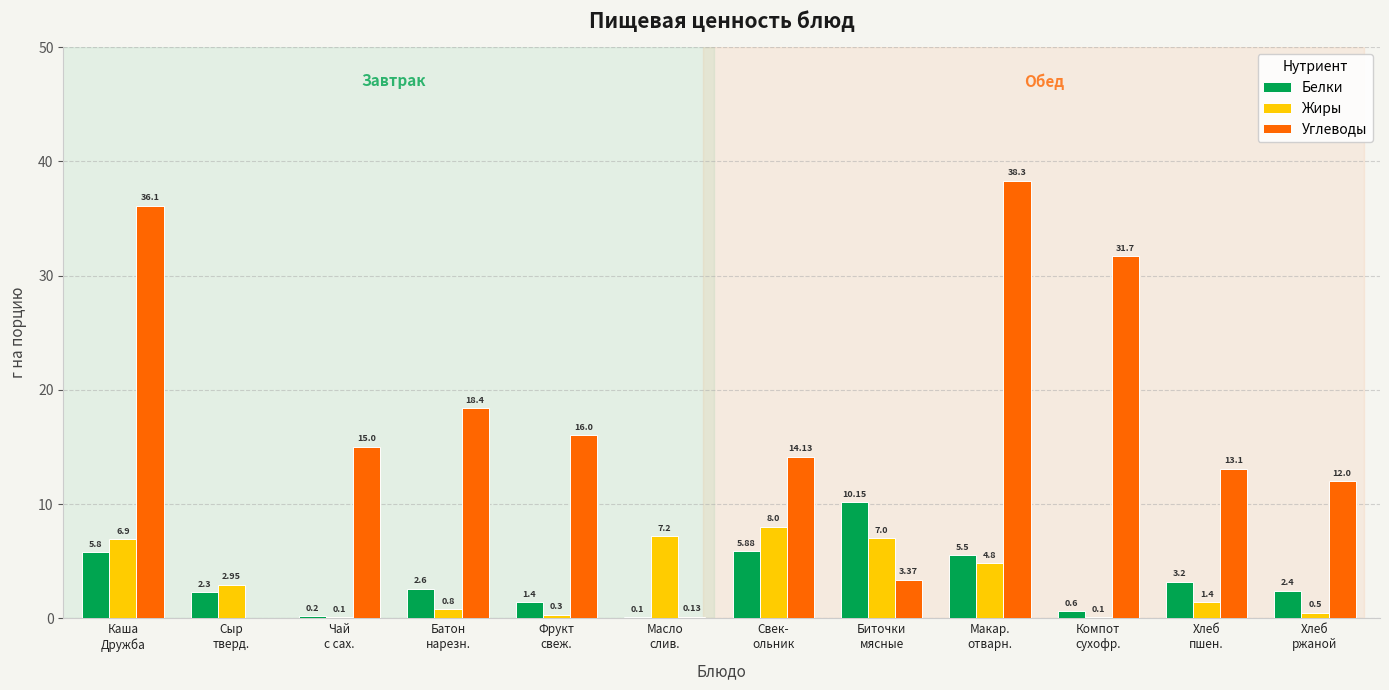

True or false: Белки has a value of 17.9 at Биточки
мясные.

False